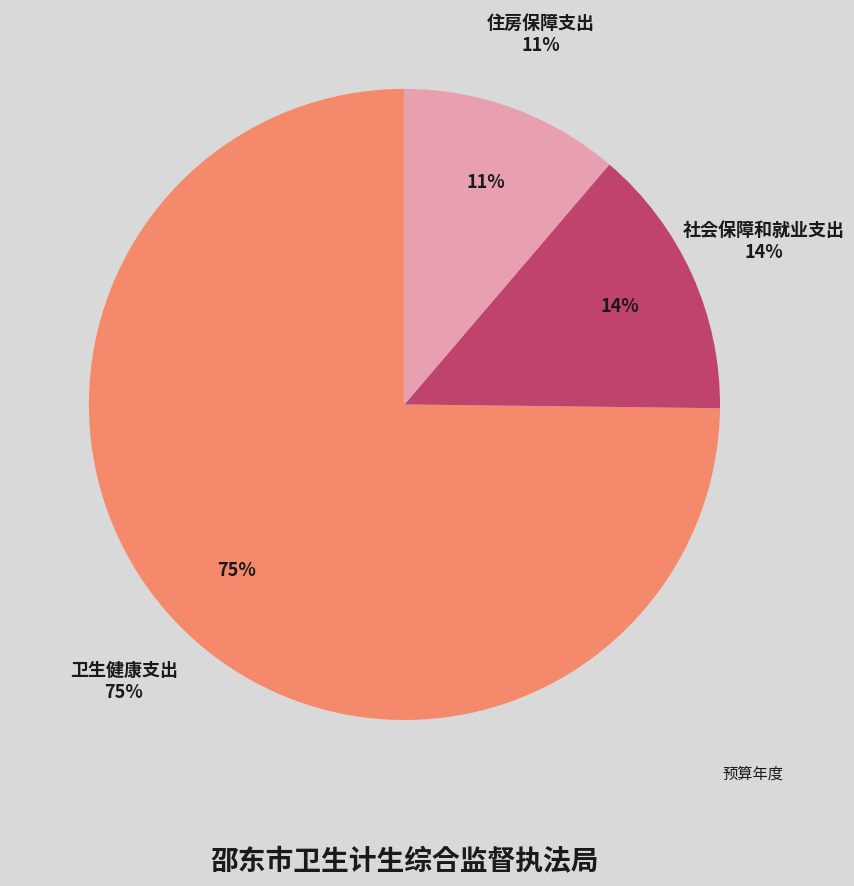

Is there any slice that represents more than half of the pie?

Yes